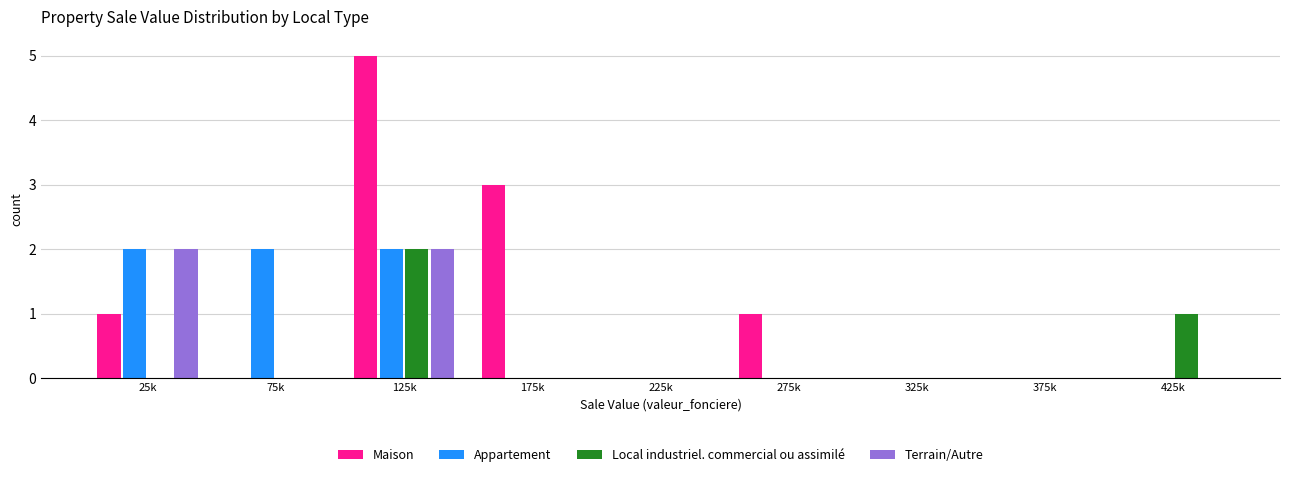

What is the total value across all series at 125k?

11